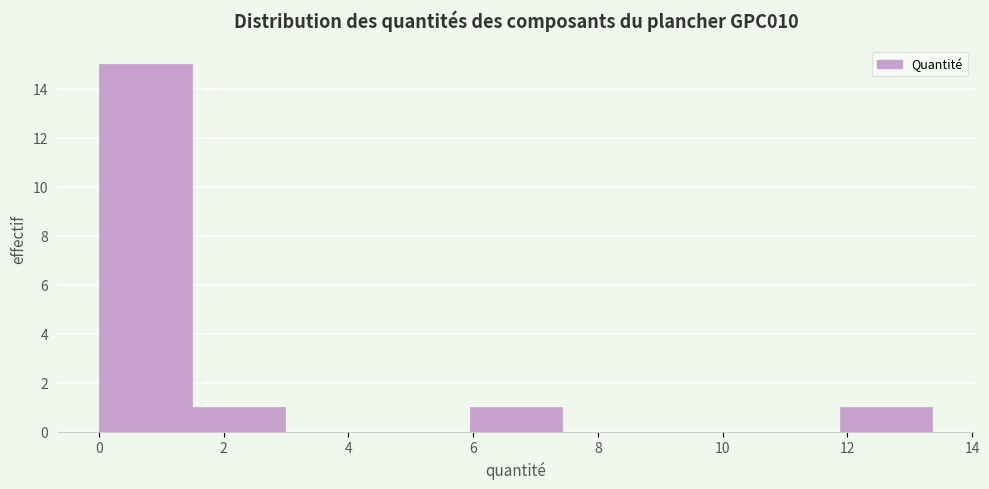

Which range on the x-axis has the tallest bar?

0.0 to 1.4